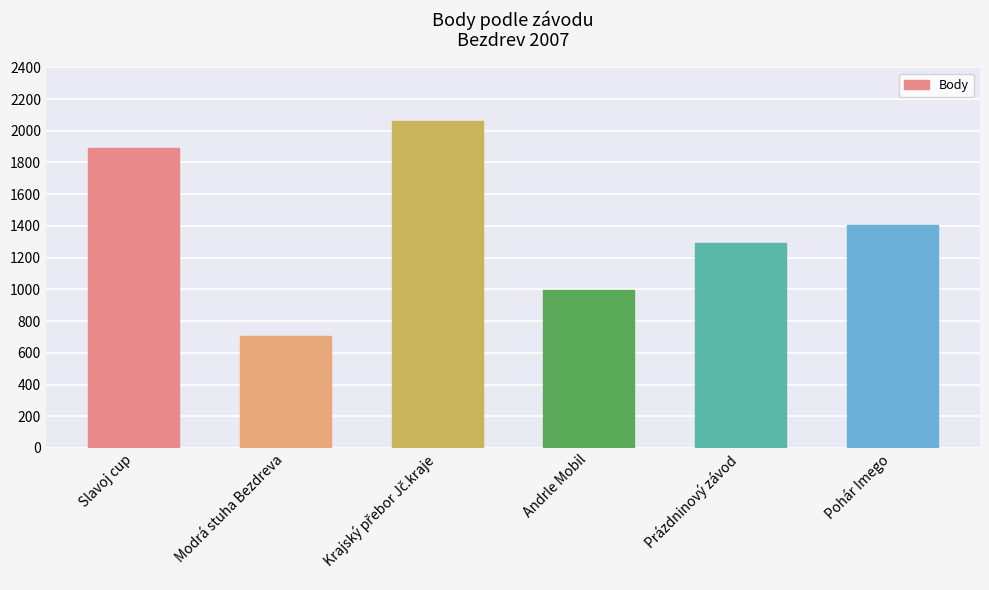

Which label corresponds to the smallest value in the chart?

Modrá stuha Bezdreva